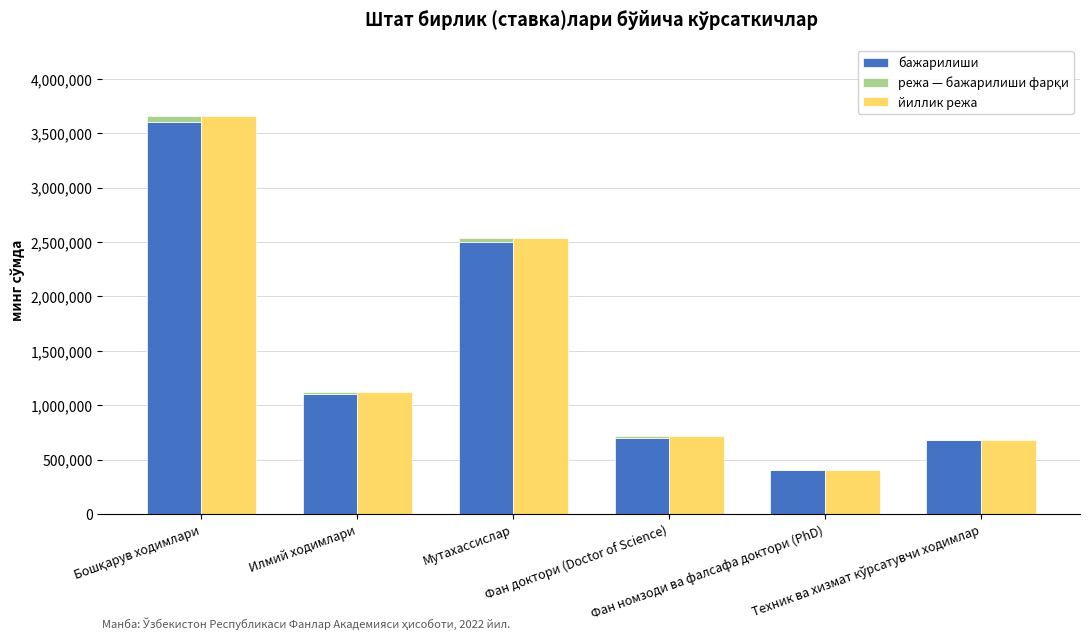

What is the smallest value displayed?

1672.0